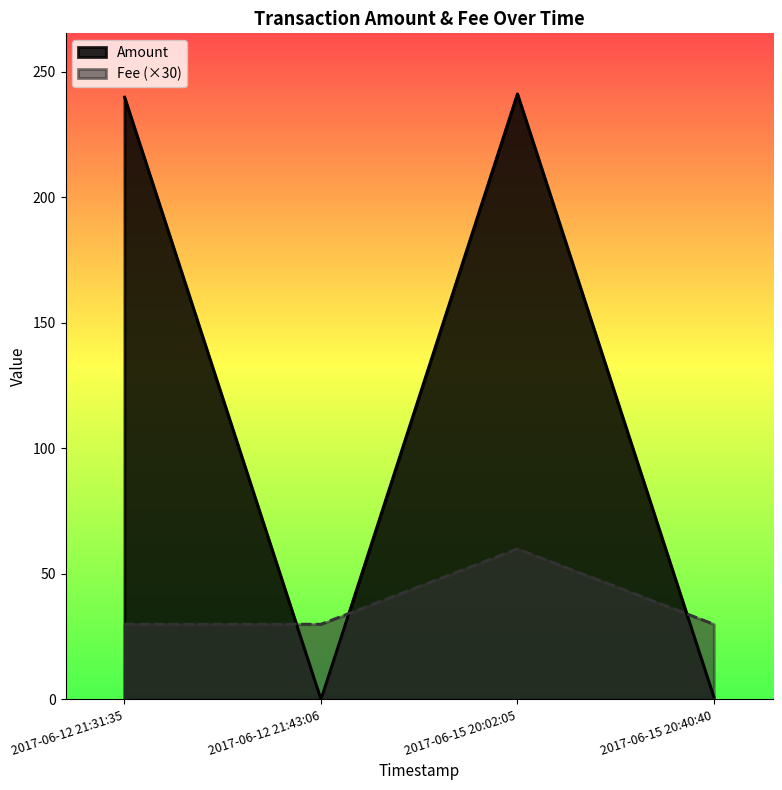

Which series has the largest total across all categories?

Amount